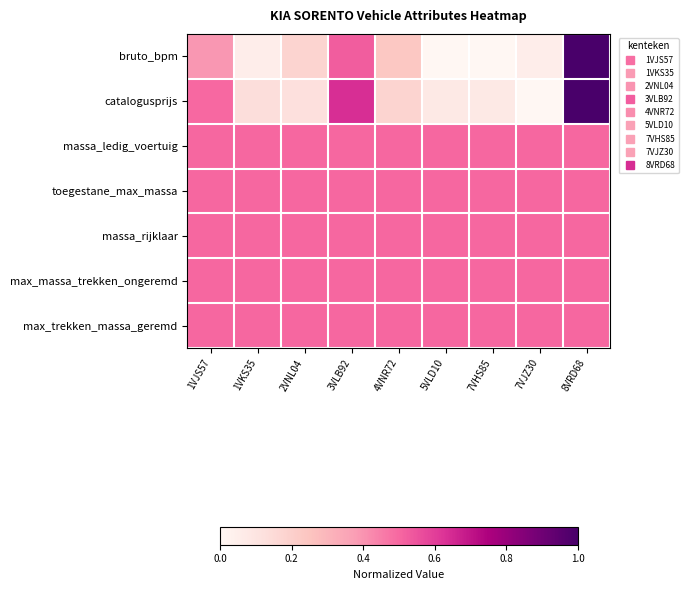

Between 3VLB92 and 7VJZ30, which is larger?

3VLB92